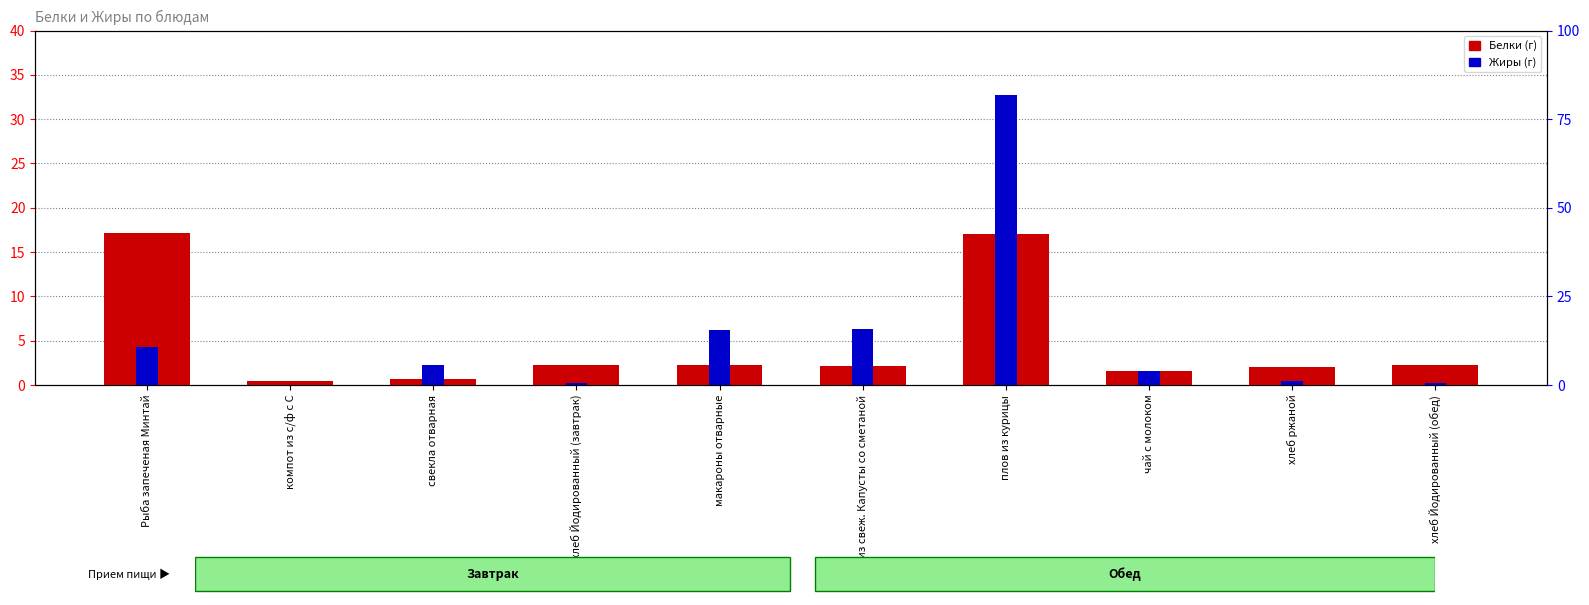

Which series has the largest total across all categories?

Жиры (г)